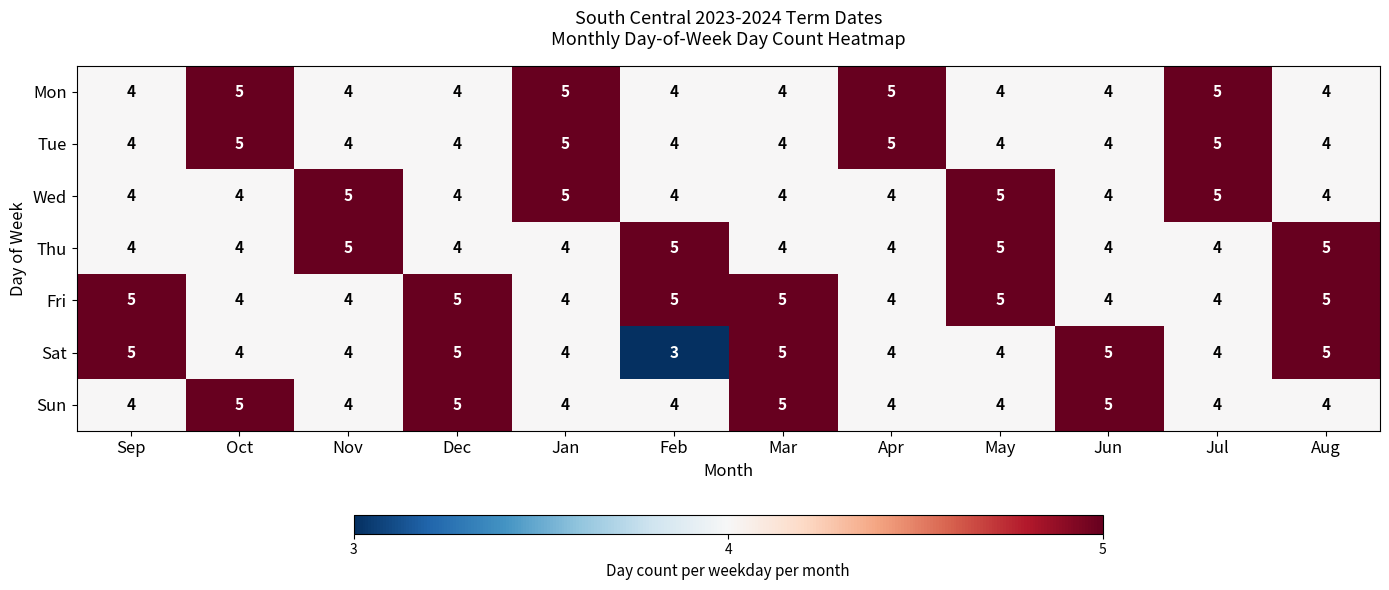

Which series has the widest spread of values?

Sat